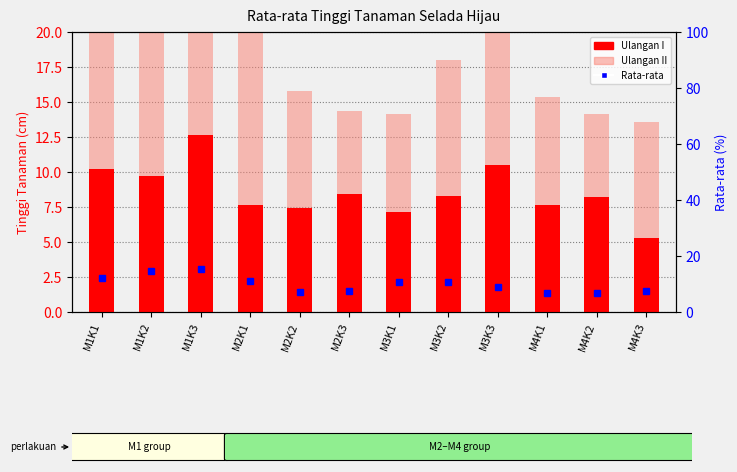

Where does the Rata-rata series first go above 10?

M1K1